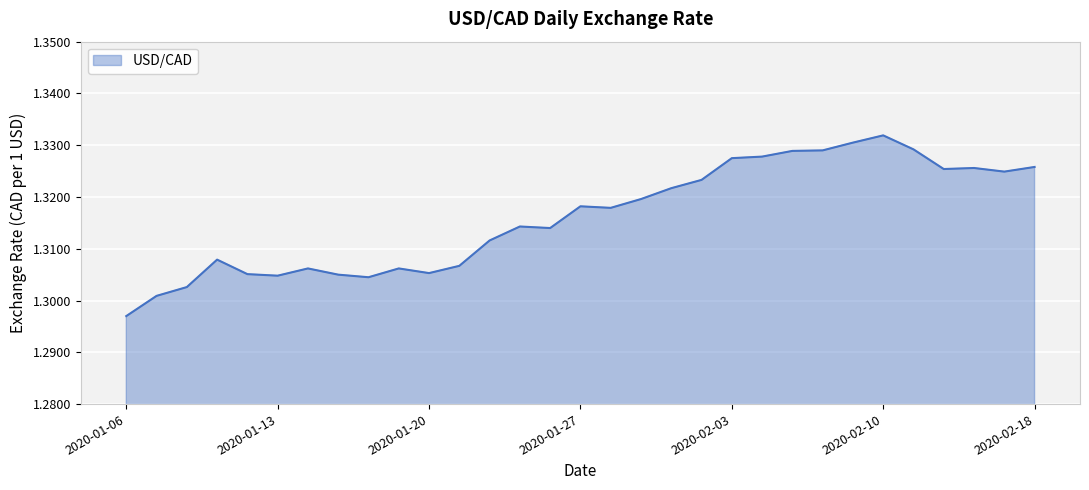

At which label is the value closest to 1?

2020-01-06